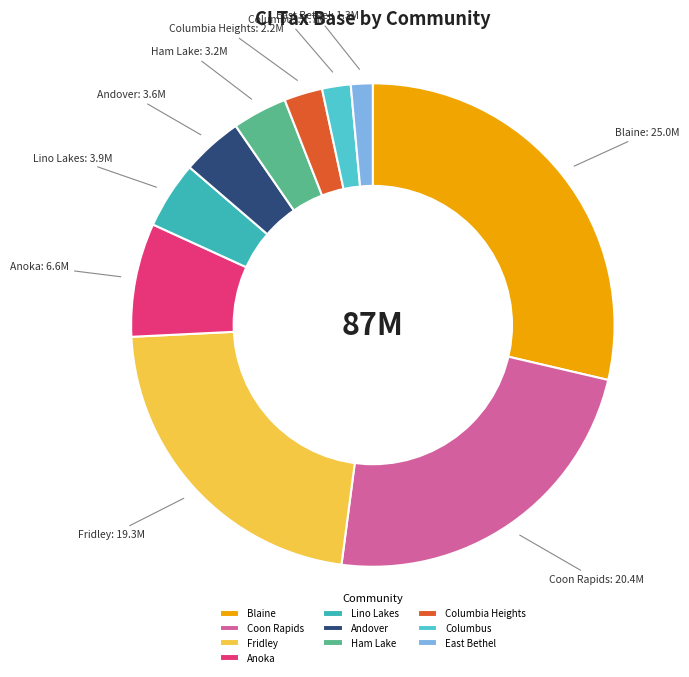

Is the sum of Fridley and Ham Lake greater than half?

No